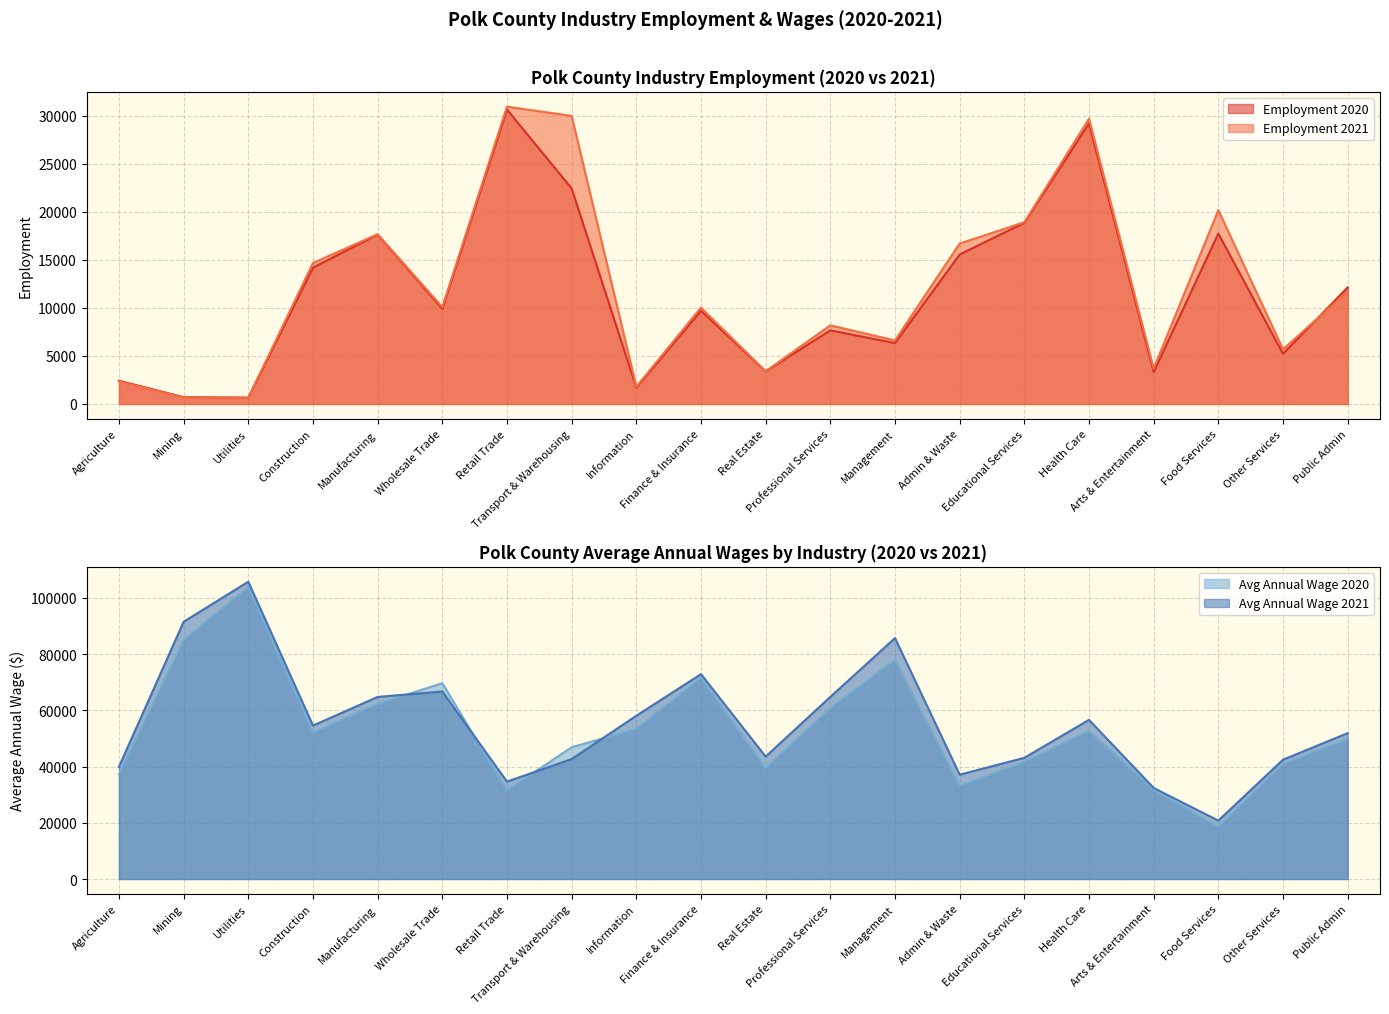

Which label corresponds to the largest value in the chart?

Utilities